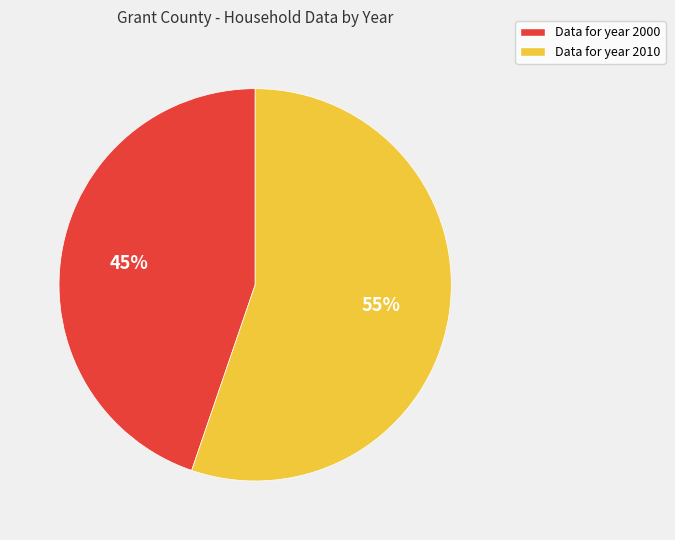

Is there any slice that represents more than half of the pie?

Yes